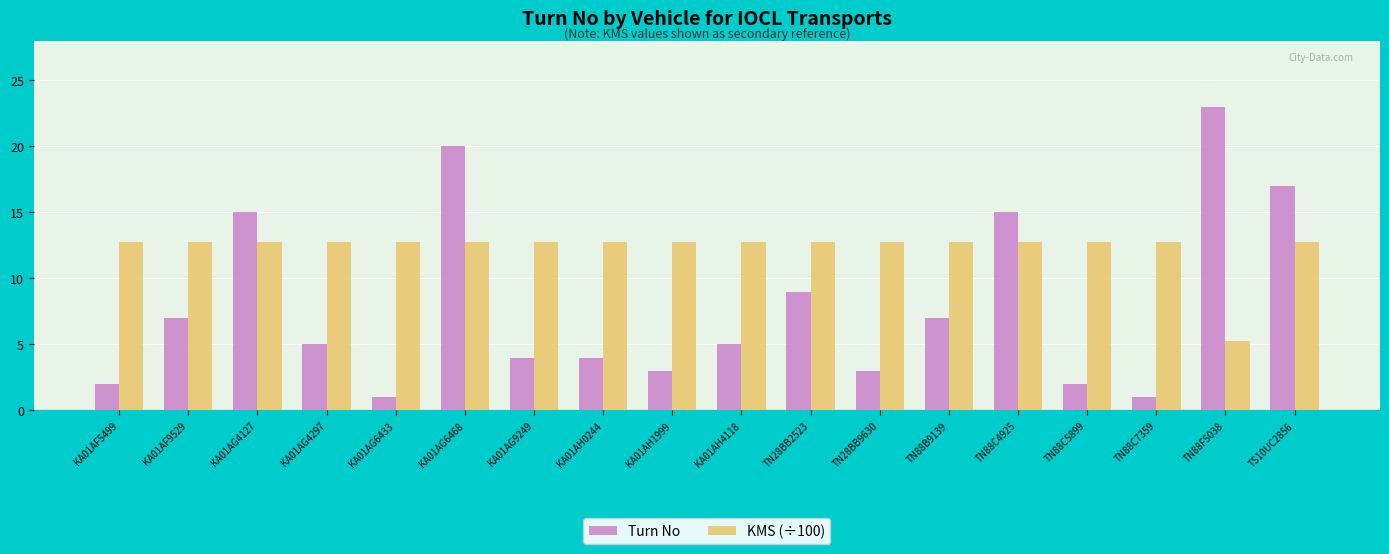

What value does the KMS (÷100) series have at KA01AF9529?

12.8